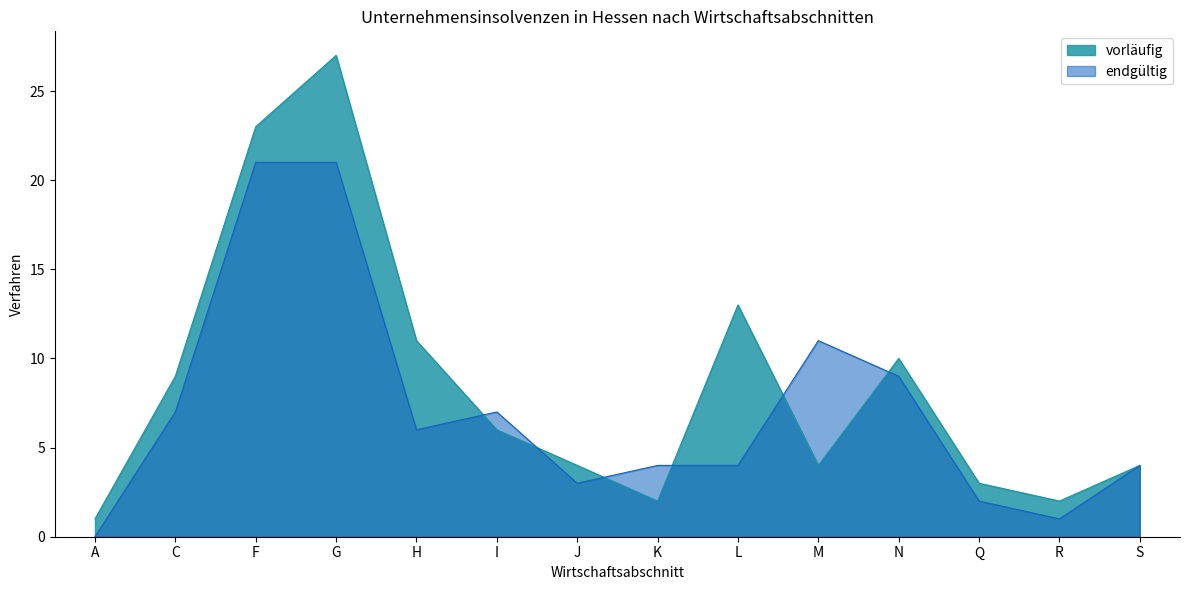

Which series has the largest range (max minus min)?

vorläufig